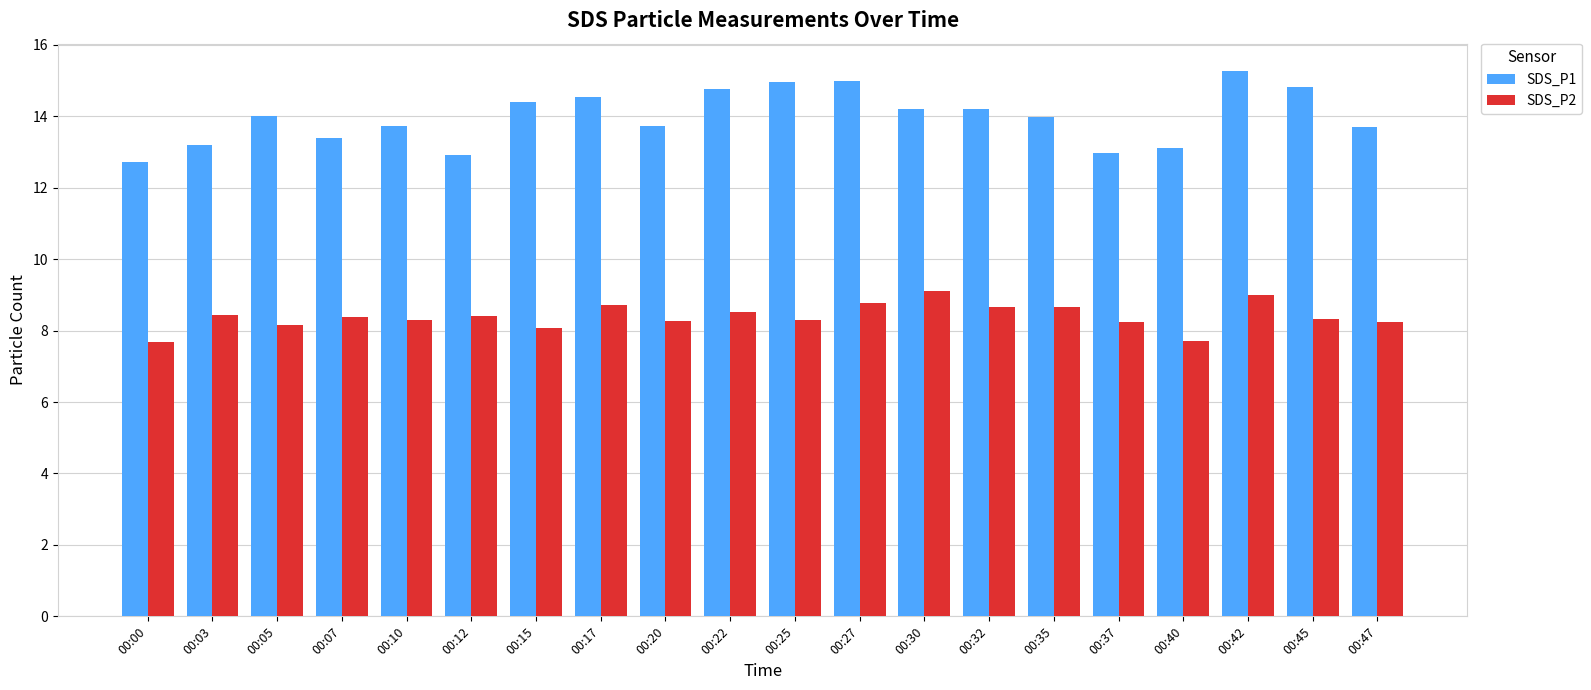

What is the greatest value displayed?

15.3